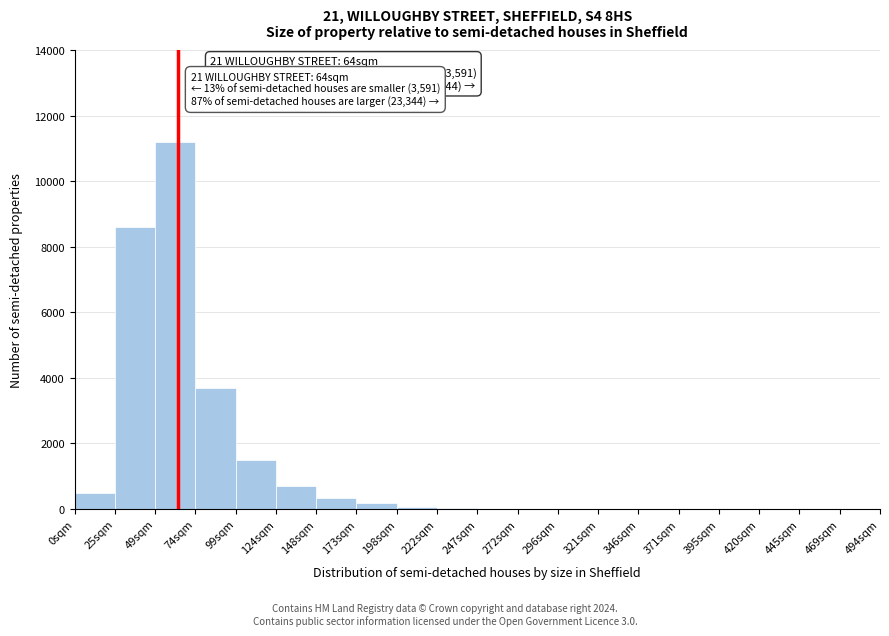

What is the sum of all values?

26835